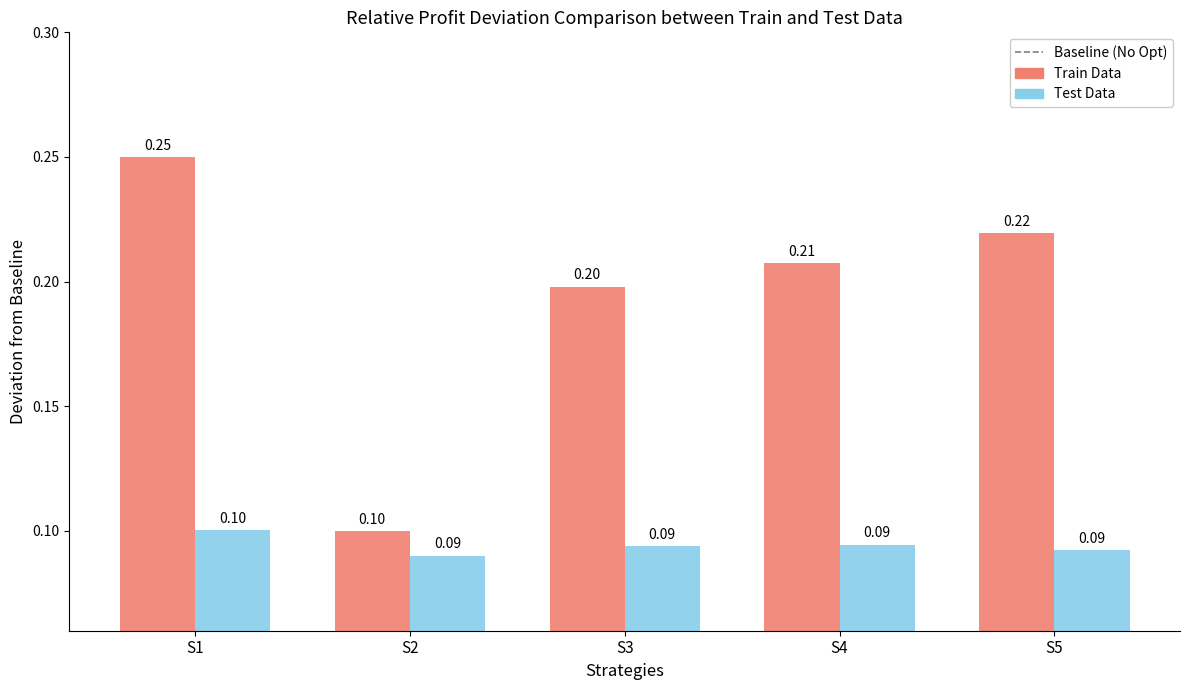

What is the sum of all Test Data values?

0.5